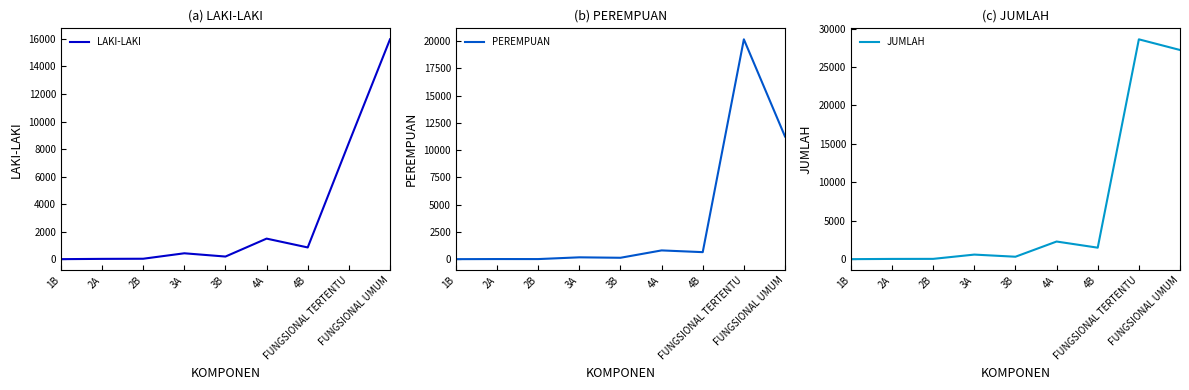

Reading left to right, transcribe all the data shown in this chart.

LAKI-LAKI: 1	21	31	427	190	1493	851	8455	15974
PEREMPUAN: 0	9	7	167	126	801	642	20153	11246
JUMLAH: 1	30	38	594	316	2294	1493	28608	27220